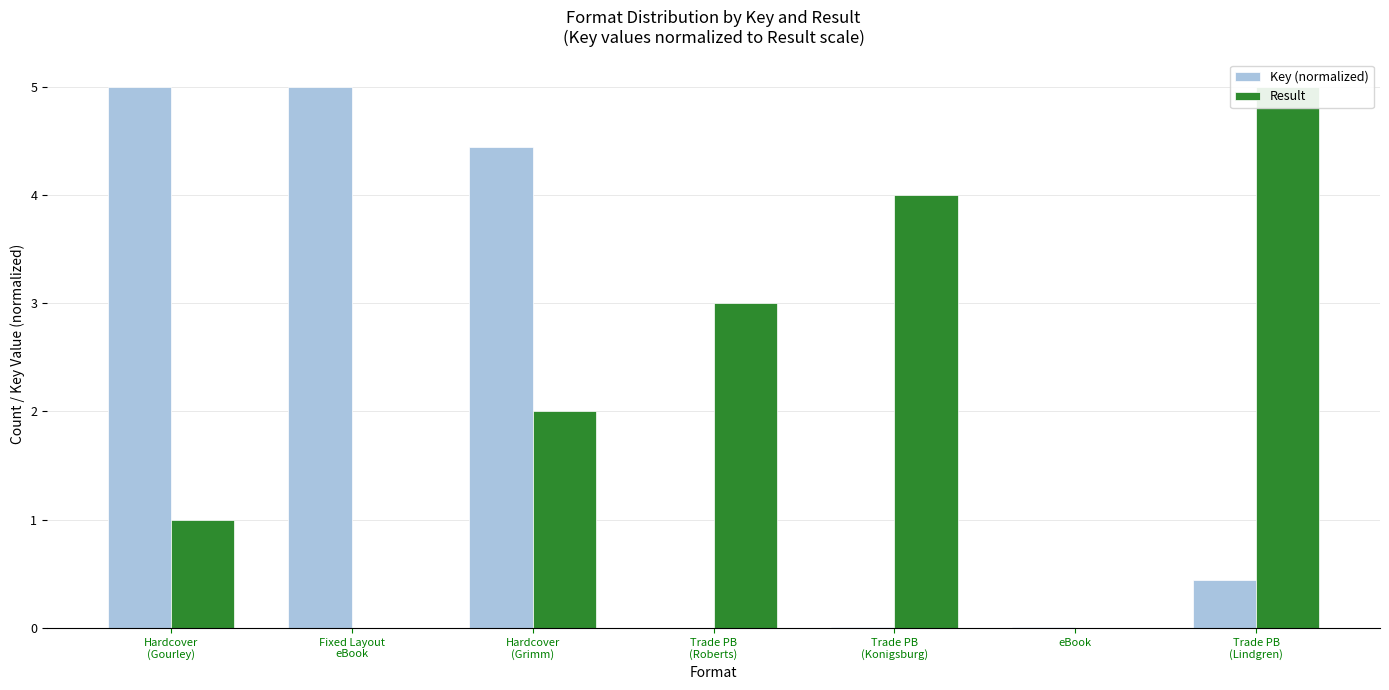

Count the number of data series in this chart.

2